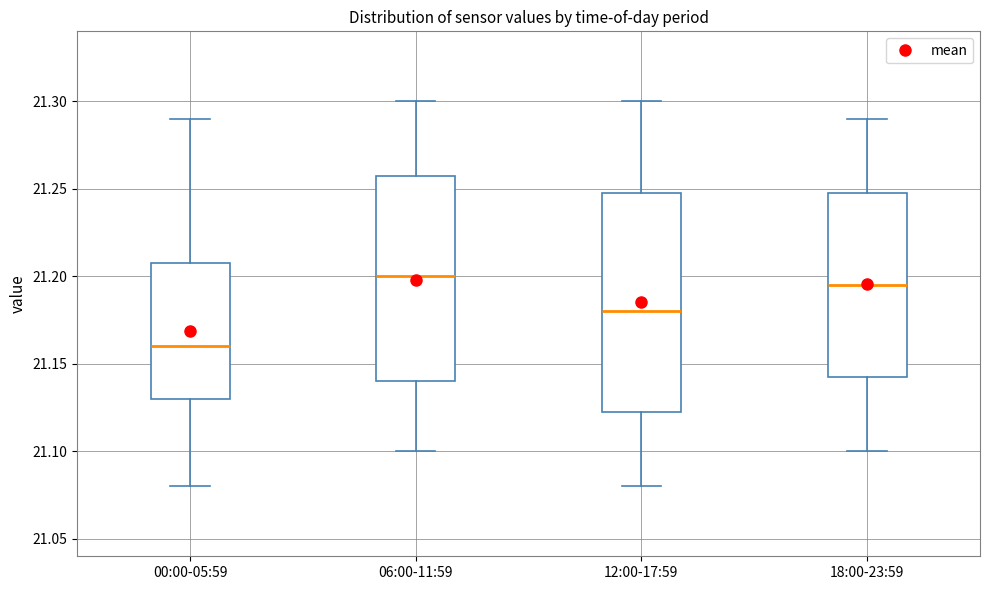

Reading left to right, transcribe this box plot: for each box, give where its median line is, the range the box spans, and where its two whiskers end, as read against the y-axis. The values are not printed on the chart, so give them approximately, as read against the axis.

00:00-05:59: median 21.160, box 21.130 to 21.210, whiskers 21.080 to 21.290
06:00-11:59: median 21.200, box 21.140 to 21.260, whiskers 21.100 to 21.300
12:00-17:59: median 21.180, box 21.125 to 21.250, whiskers 21.080 to 21.300
18:00-23:59: median 21.195, box 21.145 to 21.250, whiskers 21.100 to 21.290